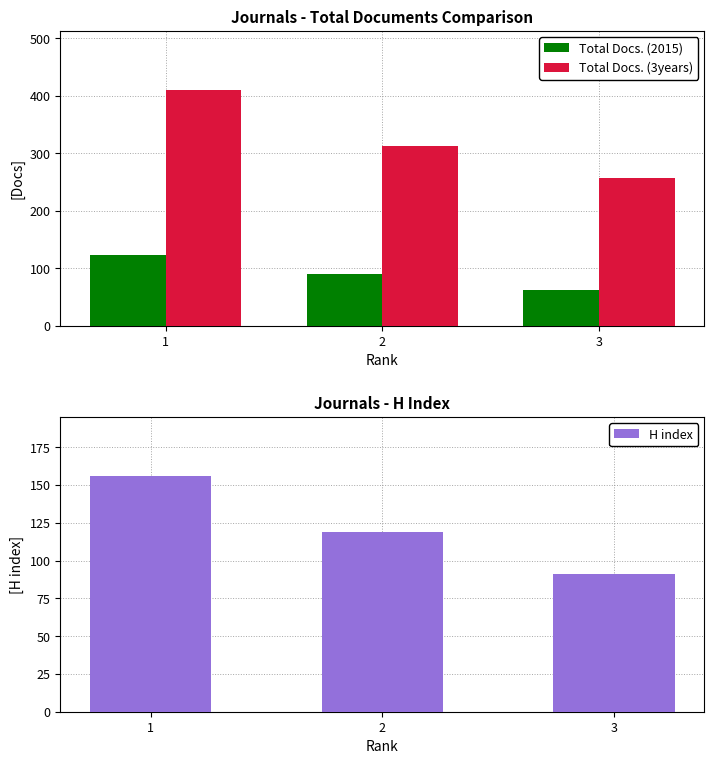

The value of Total Docs. (3years) at 2 is 313. True or false?

True